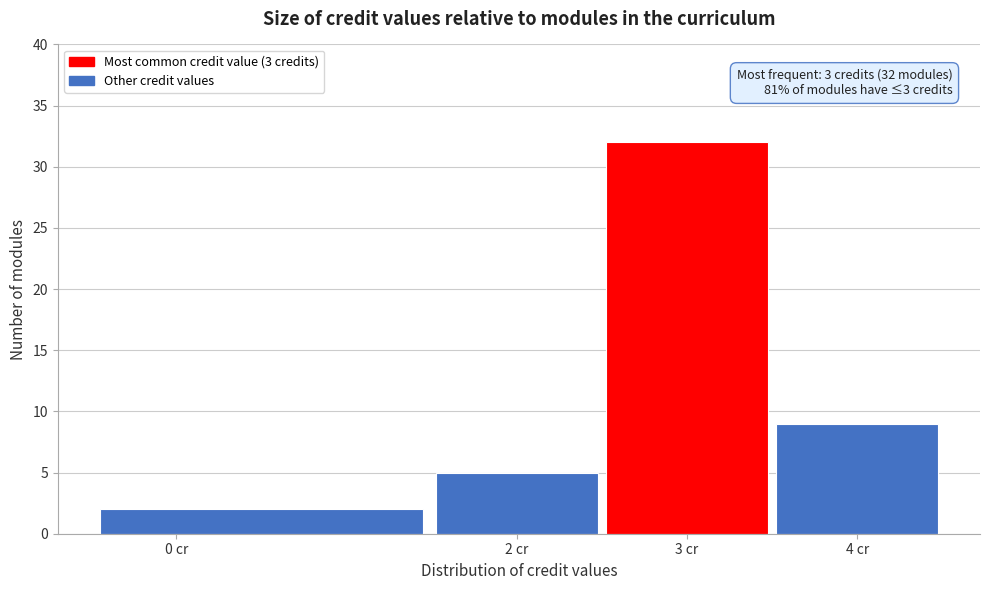

Which range on the x-axis has the tallest bar?

2.5 to 3.5